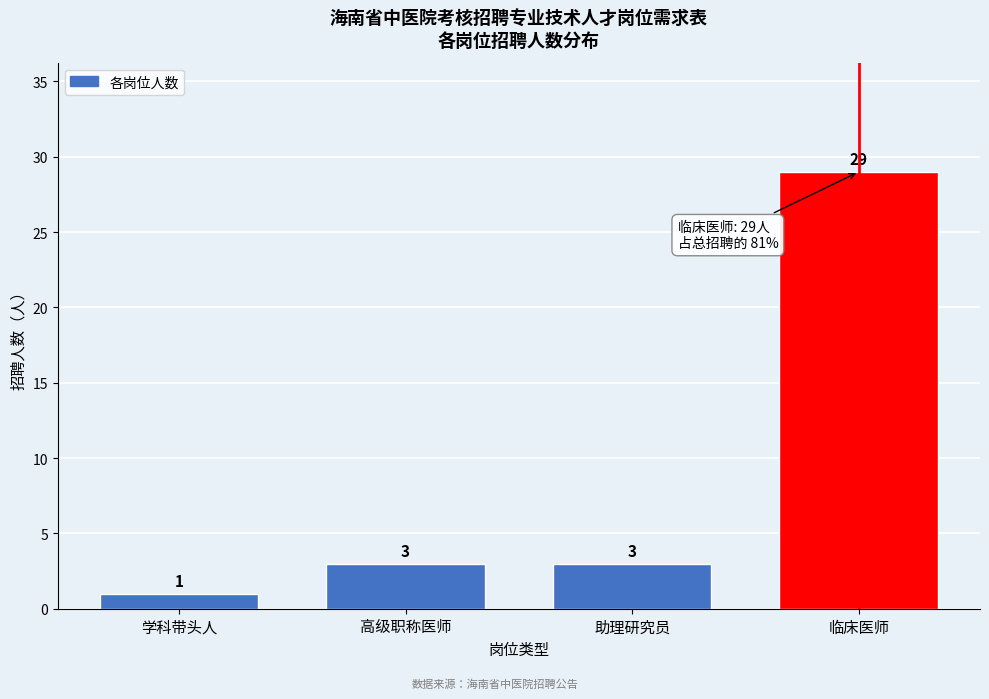

Reading left to right, list all the values displayed in this chart.

1	3	3	29